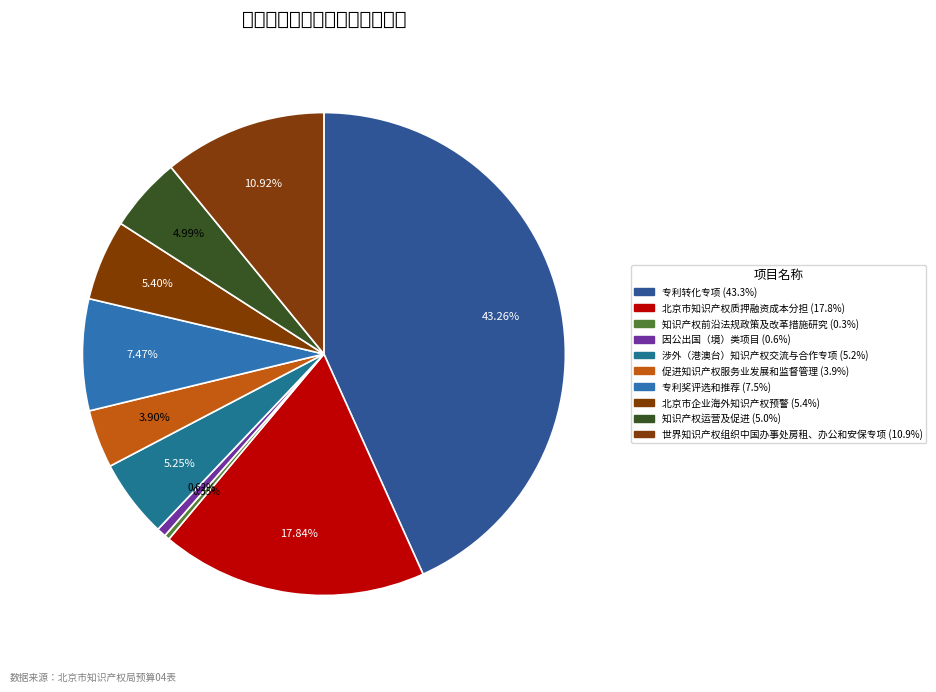

How many segments does this pie chart have?

10